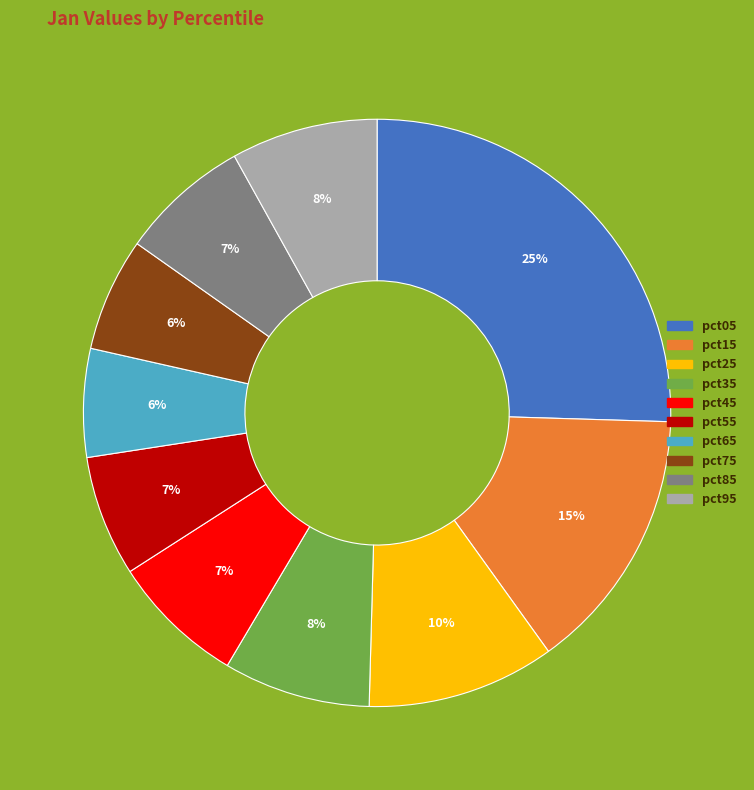

Is the sum of pct75 and pct85 greater than half?

No